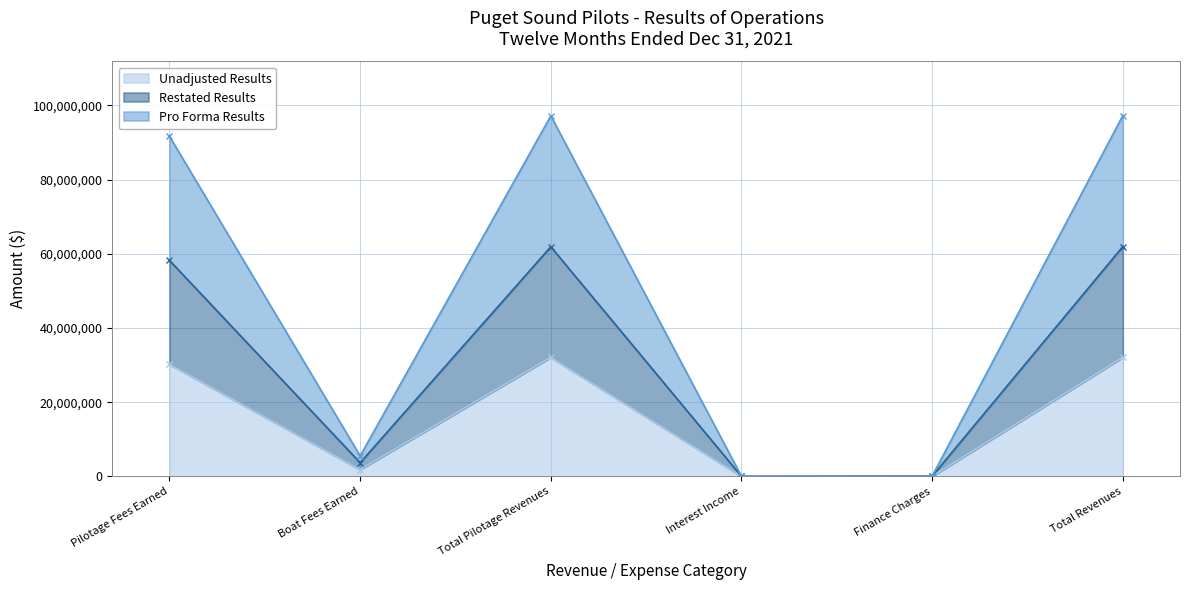

At which category is the sum across all series the highest?

Total Revenues